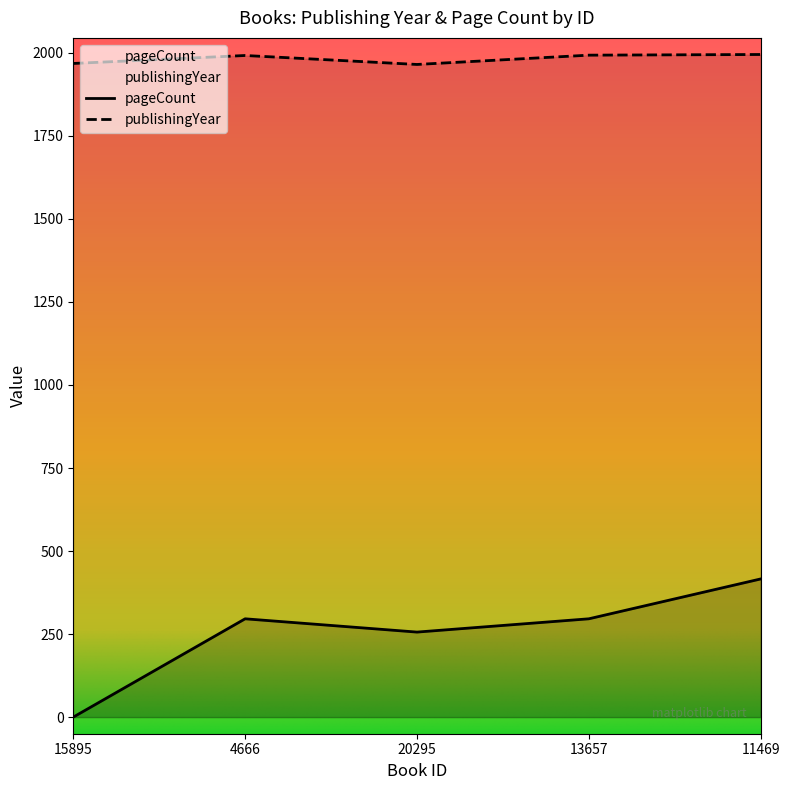

The pageCount series shows 203 at 13657. True or false?

False